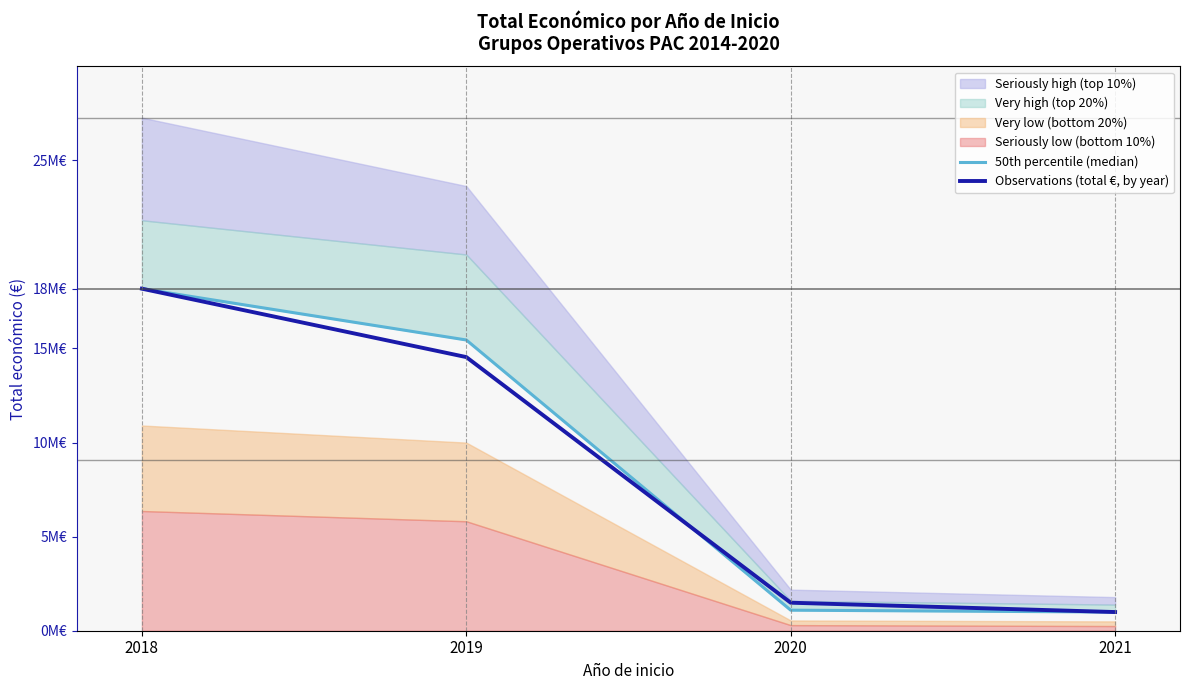

How many times do Observations (total €, by year) and 50th percentile (median) cross each other?

1